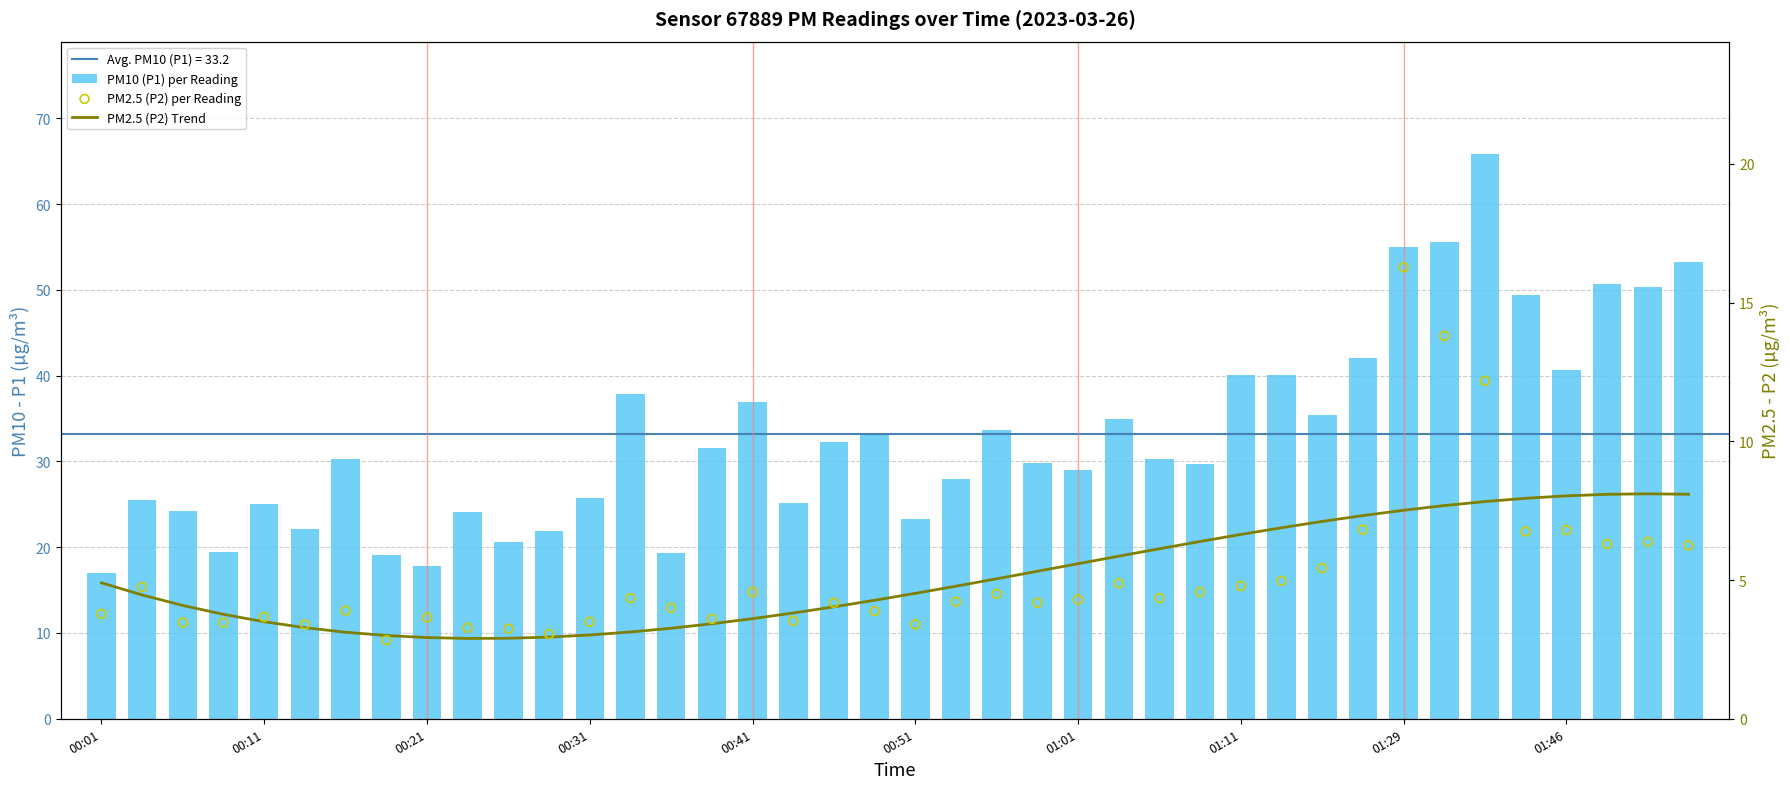

Which series contains the highest Y value?

PM10 (P1) per Reading